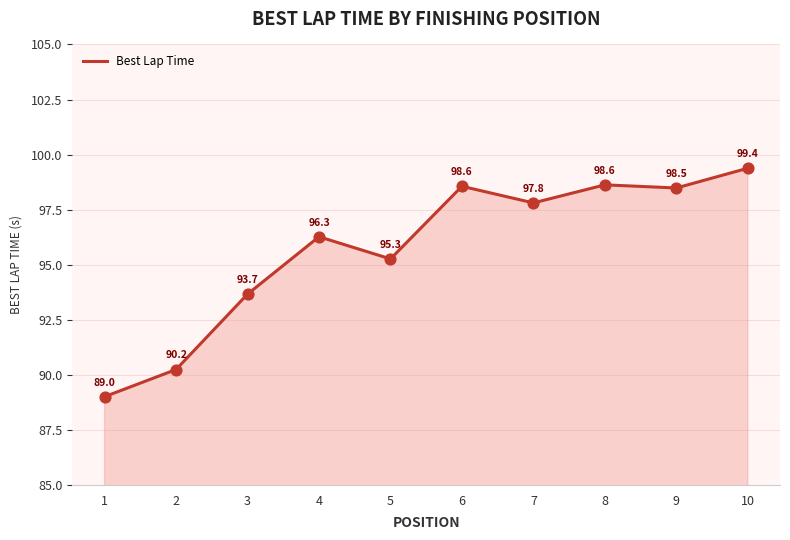

What is the ratio of the value at 7 to the value at 3?

1.0